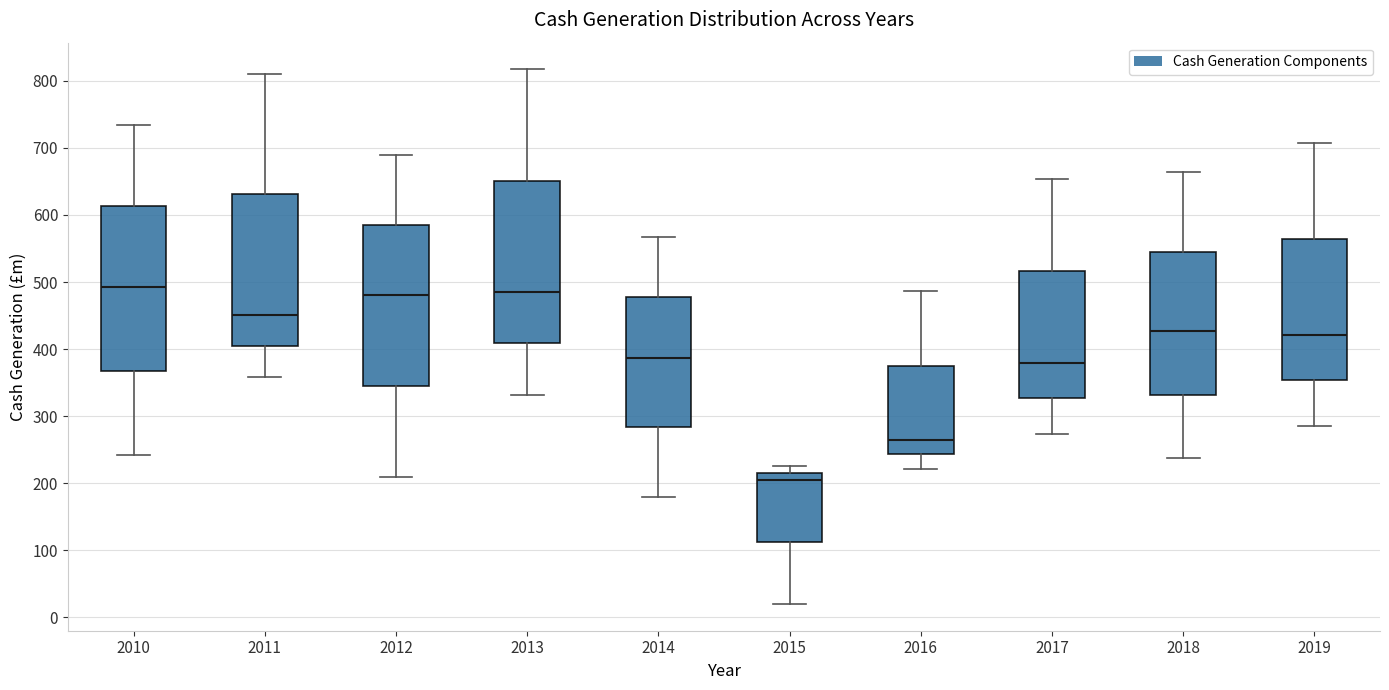

Reading left to right, transcribe this box plot: for each box, give where its median line is, the range the box spans, and where its two whiskers end, as read against the y-axis. The values are not printed on the chart, so give them approximately, as read against the axis.

2010: median 490, box 370 to 610, whiskers 240 to 730
2011: median 450, box 410 to 630, whiskers 360 to 810
2012: median 480, box 350 to 590, whiskers 210 to 690
2013: median 490, box 410 to 650, whiskers 330 to 820
2014: median 390, box 280 to 480, whiskers 180 to 570
2015: median 210, box 110 to 220, whiskers 20 to 230
2016: median 270, box 240 to 380, whiskers 220 to 490
2017: median 380, box 330 to 520, whiskers 270 to 650
2018: median 430, box 330 to 550, whiskers 240 to 660
2019: median 420, box 350 to 560, whiskers 290 to 710